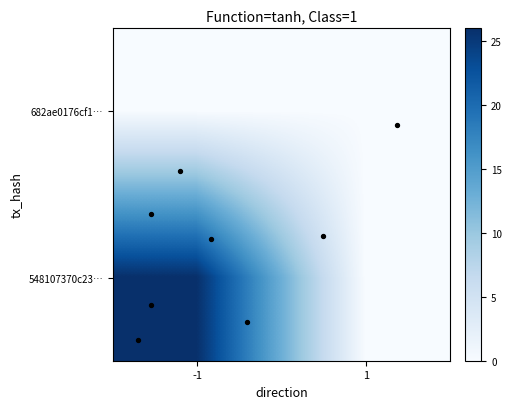

Which has a higher value, -1 or 1?

-1